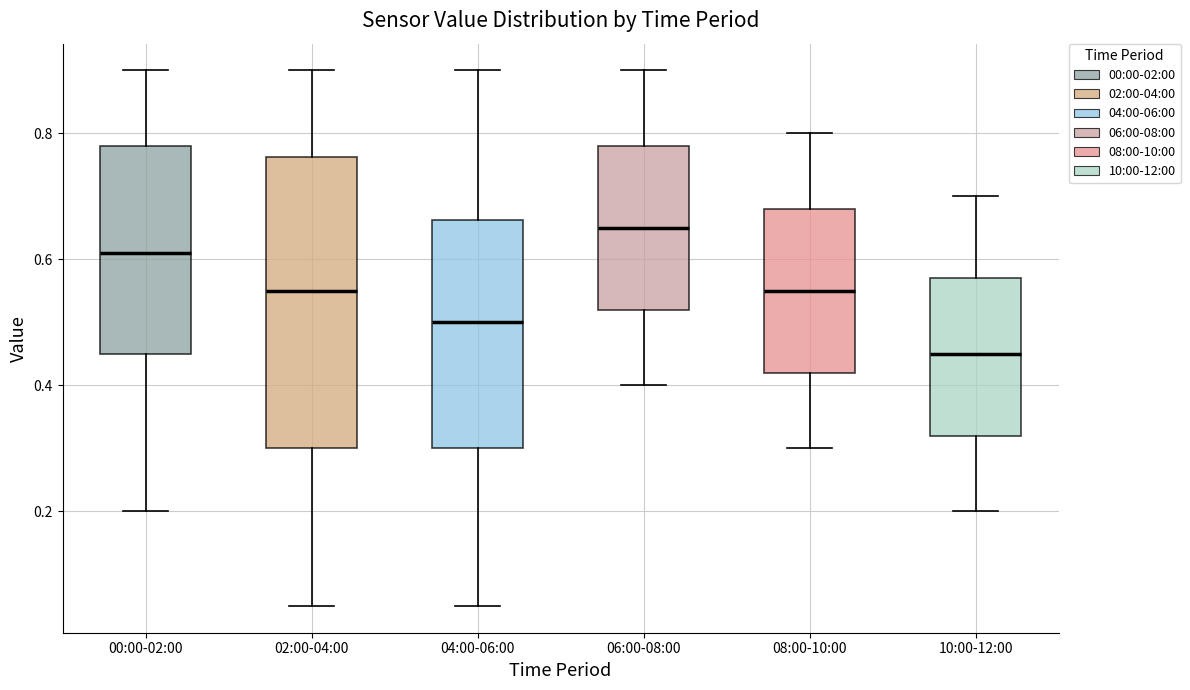

Which box has the highest median line?

06:00-08:00